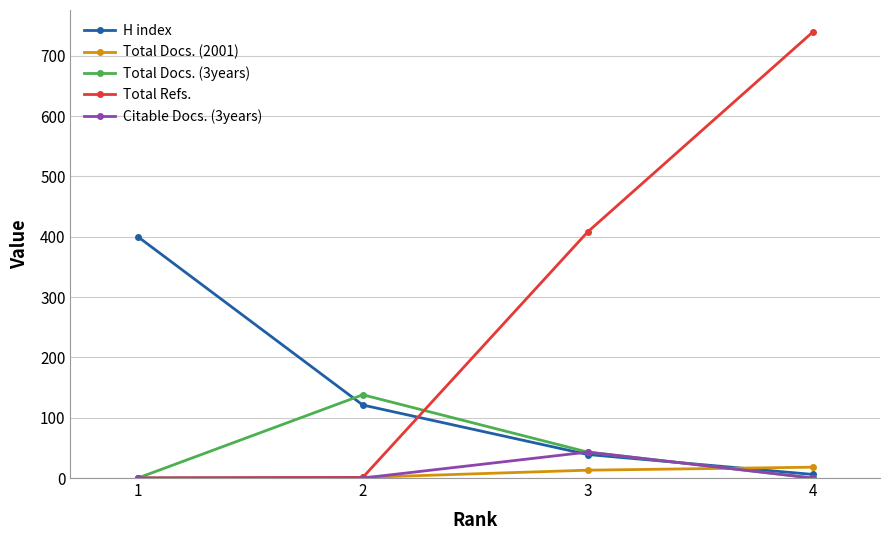

At which category does Citable Docs. (3years) reach its first local peak?

3